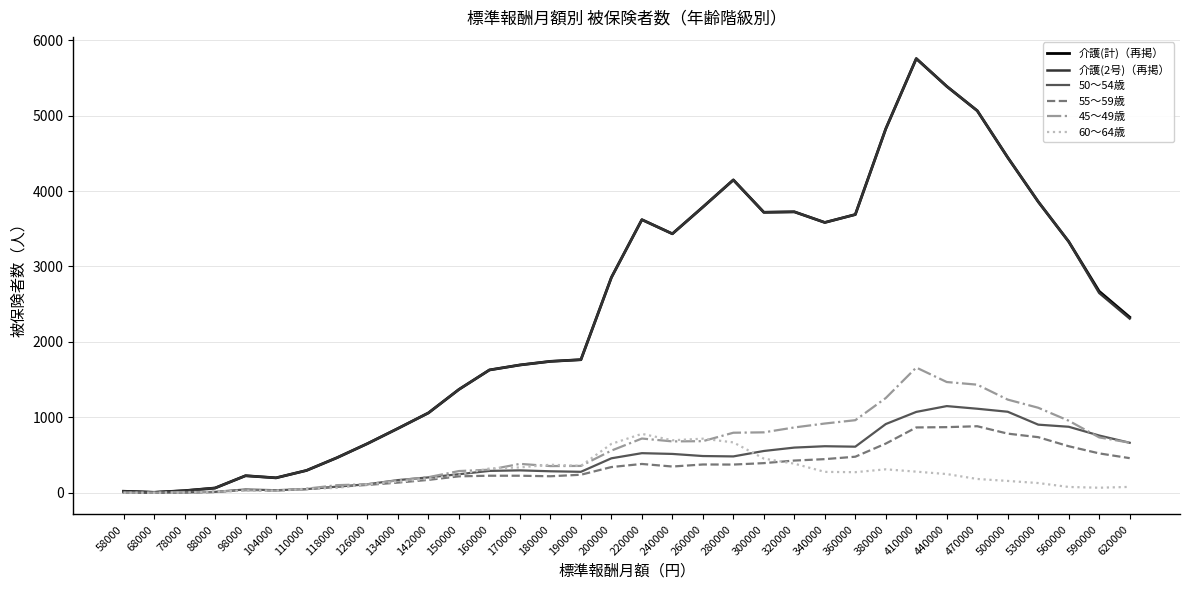

What is the difference between the highest and lowest values at 470000?

4881